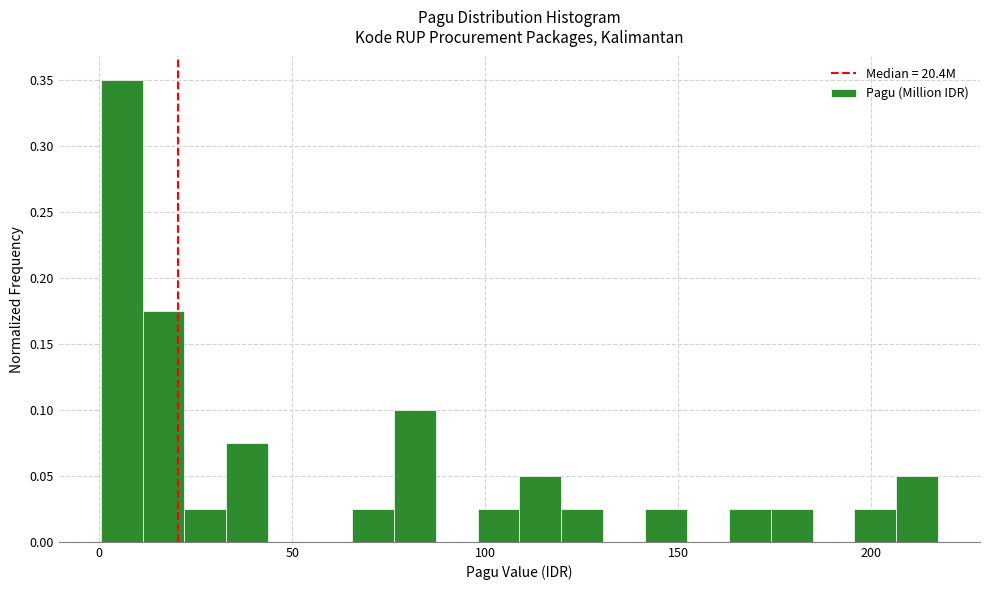

Around what value on the x-axis is the tallest bar? Give the approximate position of its centre, as read against the axis.

5